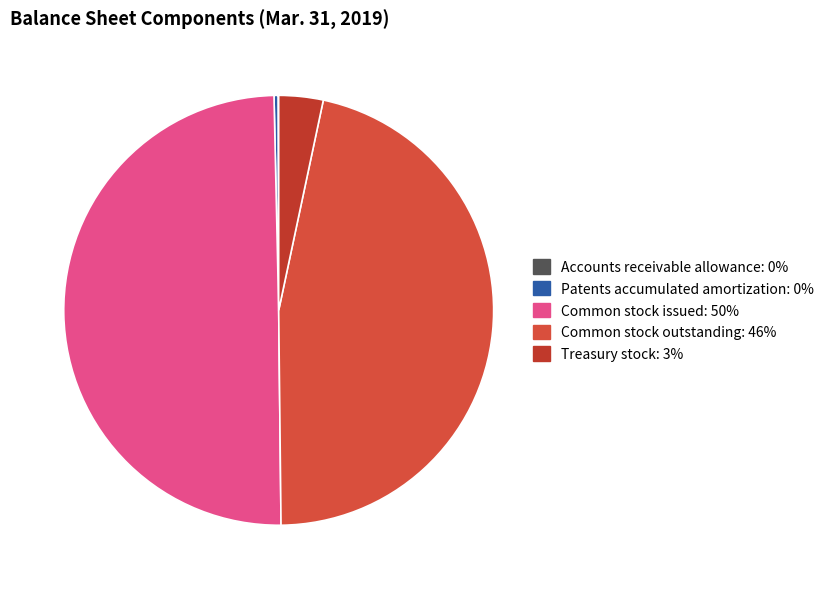

Rank the categories by value from highest to lowest.

Common stock issued, Common stock outstanding, Treasury stock, Patents accumulated amortization, Accounts receivable allowance